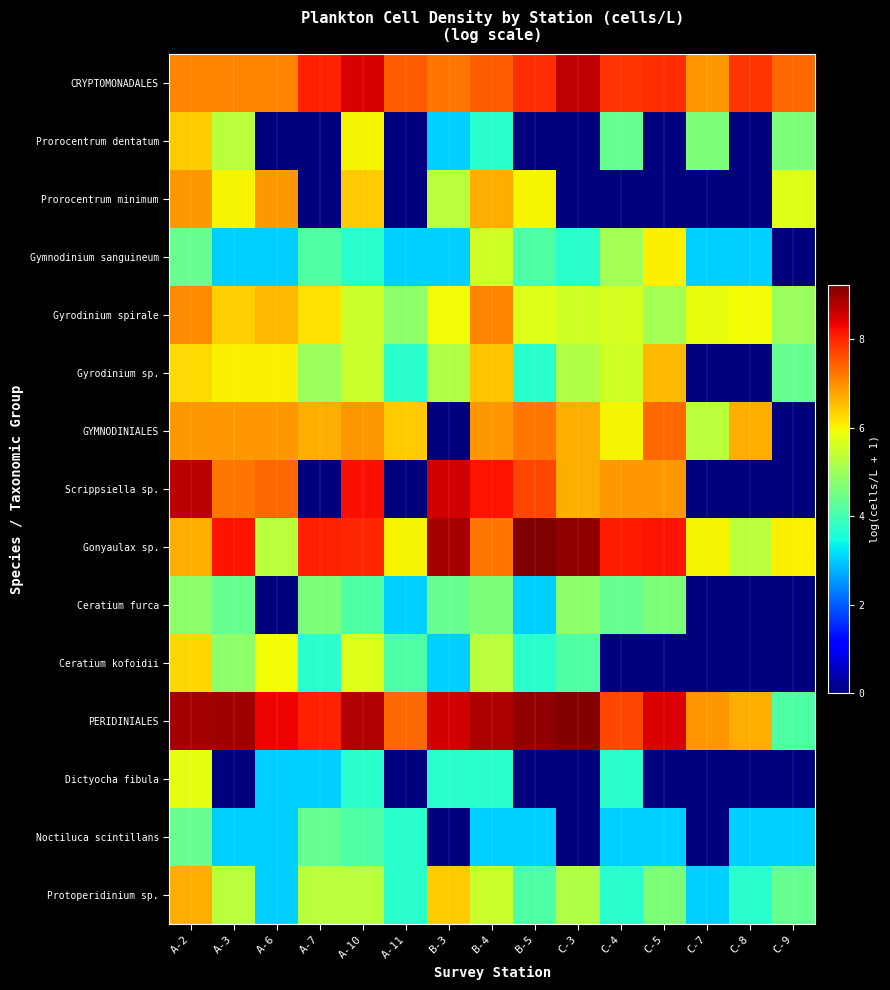

Reading left to right, extract all data points from this chart.

CRYPTOMONADALES: A-2=7.1	A-3=7.1	A-6=7.1	A-7=8.1	A-10=8.5	A-11=7.5	B-3=7.2	B-4=7.5	B-5=7.9	C-3=8.7	C-4=7.9	C-5=7.9	C-7=6.9	C-8=7.9	C-9=7.4
Prorocentrum dentatum: A-2=6.4	A-3=5.3	A-6=0.0	A-7=0.0	A-10=6.0	A-11=0.0	B-3=3.0	B-4=3.7	B-5=0.0	C-3=0.0	C-4=4.4	C-5=0.0	C-7=4.6	C-8=0.0	C-9=4.6
Prorocentrum minimum: A-2=6.9	A-3=6.0	A-6=6.9	A-7=0.0	A-10=6.4	A-11=0.0	B-3=5.3	B-4=6.7	B-5=6.0	C-3=0.0	C-4=0.0	C-5=0.0	C-7=0.0	C-8=0.0	C-9=5.7
Gymnodinium sanguineum: A-2=4.4	A-3=3.0	A-6=3.0	A-7=4.1	A-10=3.7	A-11=3.0	B-3=3.0	B-4=5.6	B-5=4.1	C-3=3.7	C-4=5.1	C-5=6.0	C-7=3.0	C-8=3.0	C-9=0.0
Gyrodinium spirale: A-2=7.0	A-3=6.4	A-6=6.6	A-7=6.2	A-10=5.5	A-11=4.8	B-3=5.9	B-4=7.1	B-5=5.7	C-3=5.6	C-4=5.6	C-5=5.1	C-7=5.8	C-8=5.9	C-9=4.9
Gyrodinium sp.: A-2=6.3	A-3=6.0	A-6=6.0	A-7=4.9	A-10=5.5	A-11=3.7	B-3=5.2	B-4=6.5	B-5=3.7	C-3=5.2	C-4=5.6	C-5=6.6	C-7=0.0	C-8=0.0	C-9=4.4
GYMNODINIALES: A-2=6.9	A-3=6.9	A-6=6.9	A-7=6.7	A-10=6.9	A-11=6.4	B-3=0.0	B-4=6.9	B-5=7.2	C-3=6.7	C-4=6.0	C-5=7.4	C-7=5.3	C-8=6.7	C-9=0.0
Scrippsiella sp.: A-2=8.7	A-3=7.2	A-6=7.4	A-7=0.0	A-10=8.2	A-11=0.0	B-3=8.6	B-4=8.2	B-5=7.7	C-3=6.7	C-4=6.9	C-5=6.9	C-7=0.0	C-8=0.0	C-9=0.0
Gonyaulax sp.: A-2=6.7	A-3=8.2	A-6=5.3	A-7=8.1	A-10=8.0	A-11=6.0	B-3=8.9	B-4=7.2	B-5=9.2	C-3=9.1	C-4=8.1	C-5=8.2	C-7=6.0	C-8=5.3	C-9=6.0
Ceratium furca: A-2=4.8	A-3=4.4	A-6=0.0	A-7=4.6	A-10=4.1	A-11=3.0	B-3=4.4	B-4=4.6	B-5=3.0	C-3=4.8	C-4=4.4	C-5=4.6	C-7=0.0	C-8=0.0	C-9=0.0
Ceratium kofoidii: A-2=6.3	A-3=4.8	A-6=5.9	A-7=3.7	A-10=5.7	A-11=4.1	B-3=3.0	B-4=5.3	B-5=3.7	C-3=4.1	C-4=0.0	C-5=0.0	C-7=0.0	C-8=0.0	C-9=0.0
PERIDINIALES: A-2=8.9	A-3=9.0	A-6=8.3	A-7=8.1	A-10=8.8	A-11=7.4	B-3=8.6	B-4=8.9	B-5=9.1	C-3=9.2	C-4=7.7	C-5=8.5	C-7=6.9	C-8=6.7	C-9=4.1
Dictyocha fibula: A-2=5.8	A-3=0.0	A-6=3.0	A-7=3.0	A-10=3.7	A-11=0.0	B-3=3.7	B-4=3.7	B-5=0.0	C-3=0.0	C-4=3.7	C-5=0.0	C-7=0.0	C-8=0.0	C-9=0.0
Noctiluca scintillans: A-2=4.4	A-3=3.0	A-6=3.0	A-7=4.4	A-10=4.1	A-11=3.7	B-3=0.0	B-4=3.0	B-5=3.0	C-3=0.0	C-4=3.0	C-5=3.0	C-7=0.0	C-8=3.0	C-9=3.0
Protoperidinium sp.: A-2=6.7	A-3=5.3	A-6=3.0	A-7=5.3	A-10=5.3	A-11=3.7	B-3=6.4	B-4=5.5	B-5=4.1	C-3=5.2	C-4=3.7	C-5=4.6	C-7=3.0	C-8=3.7	C-9=4.4